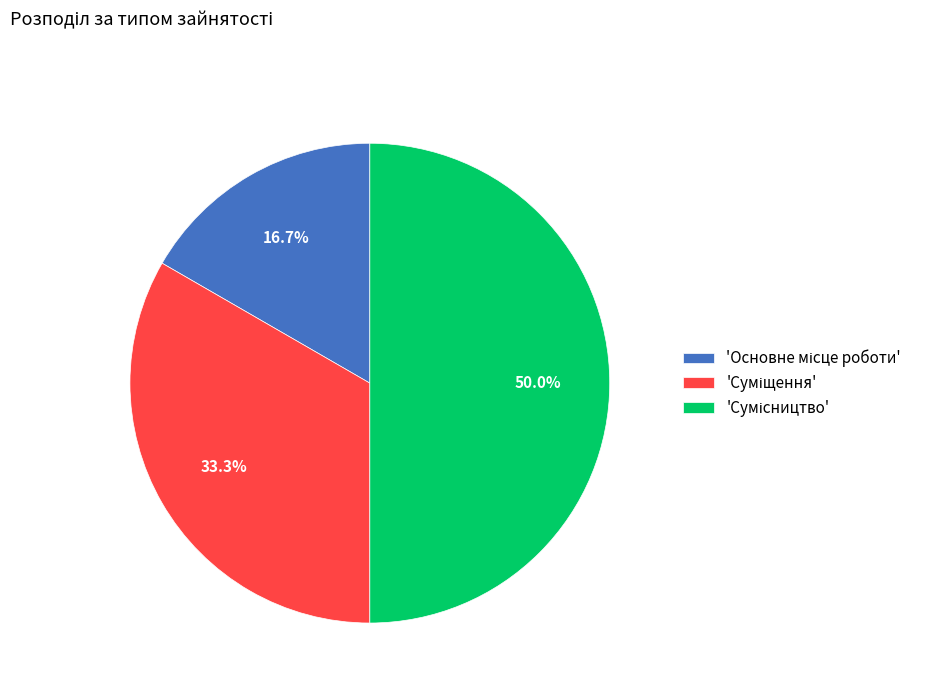

Which slice is the largest?

Сумісництво